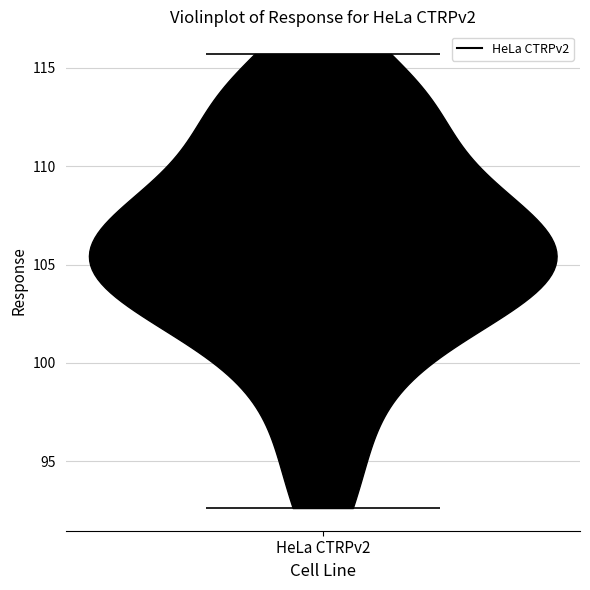

What is the lowest point the violin for HeLa CTRPv2 reaches on the y-axis? The values are not printed on the chart, so give them approximately, as read against the axis.

92.5